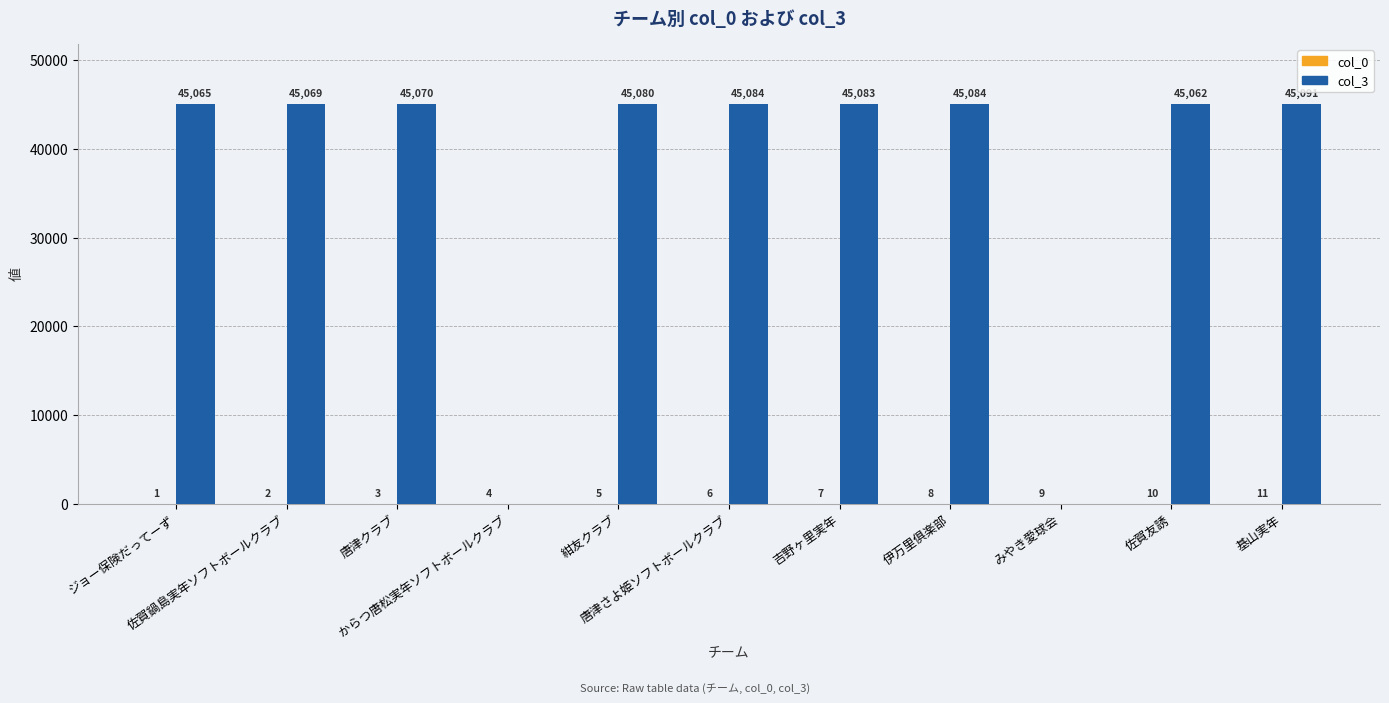

What is the greatest value displayed?

45091